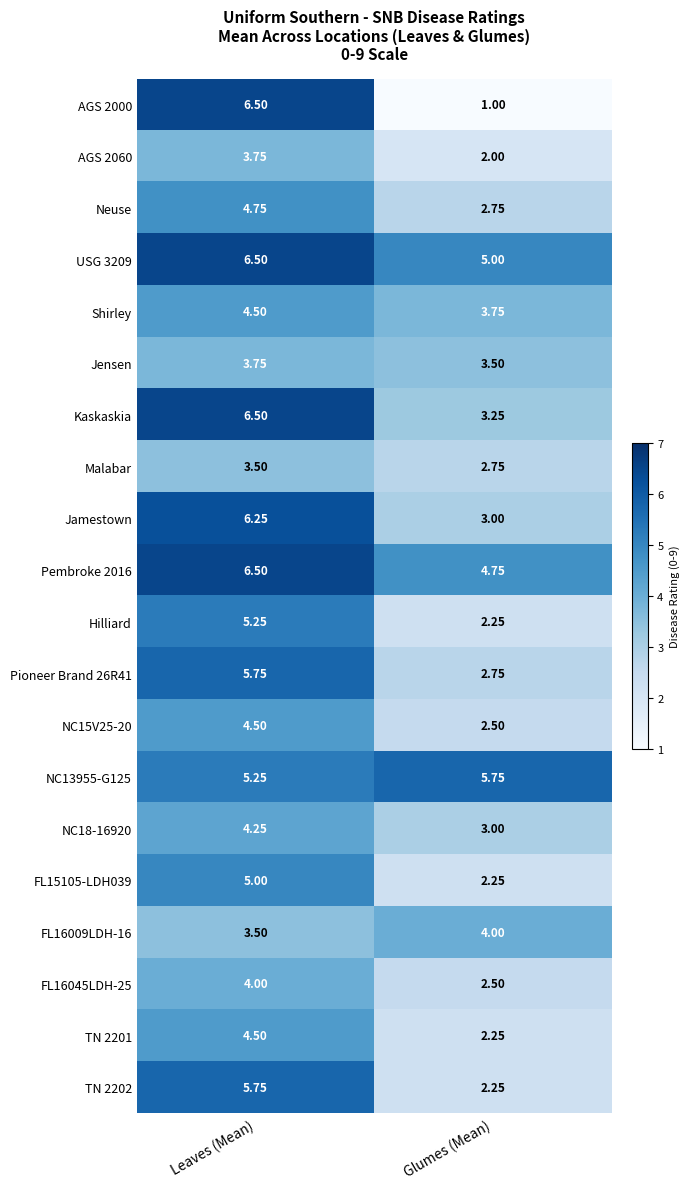

At which category does the chart reach its minimum across all series?

Glumes (Mean)